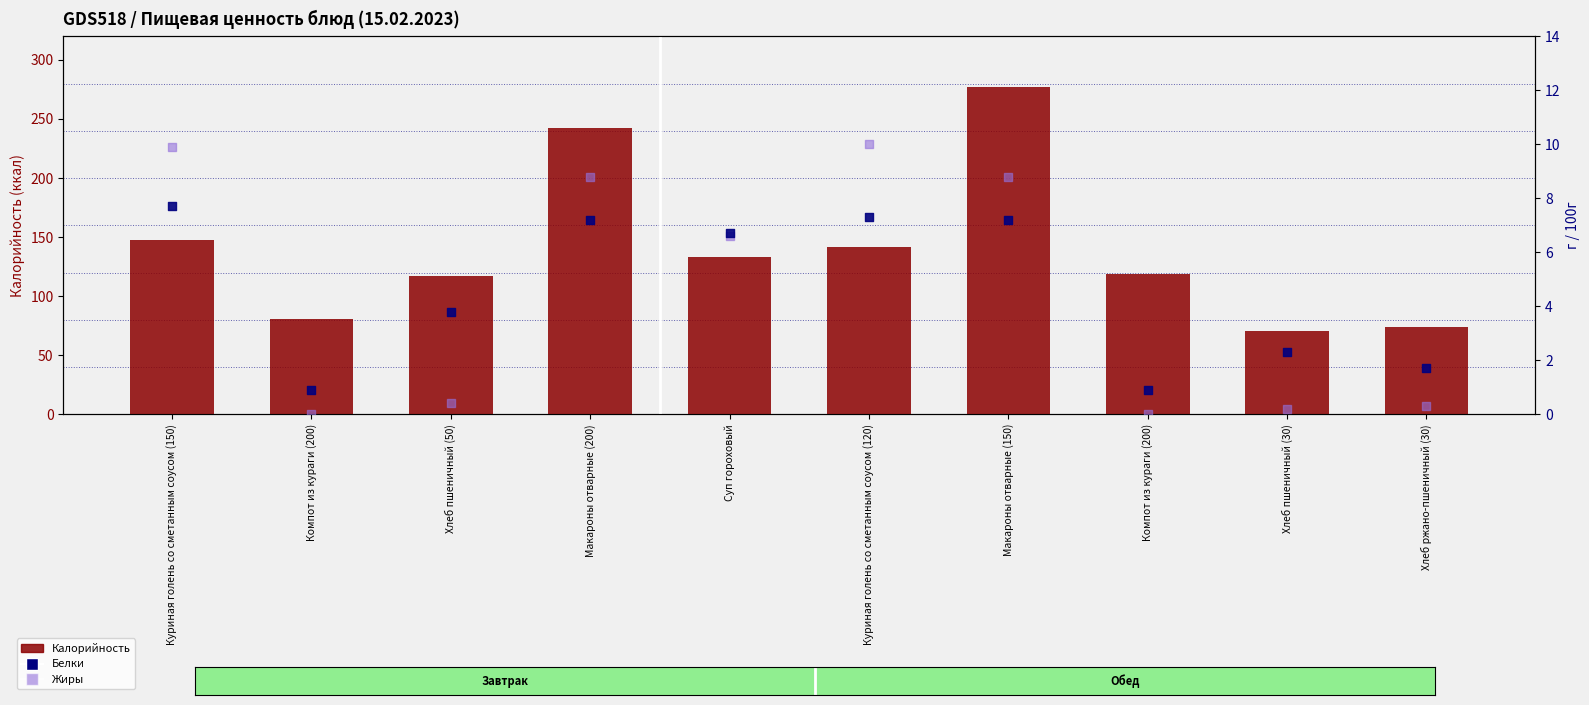

What are all the series names shown in the legend?

Калорийность, Белки, Жиры